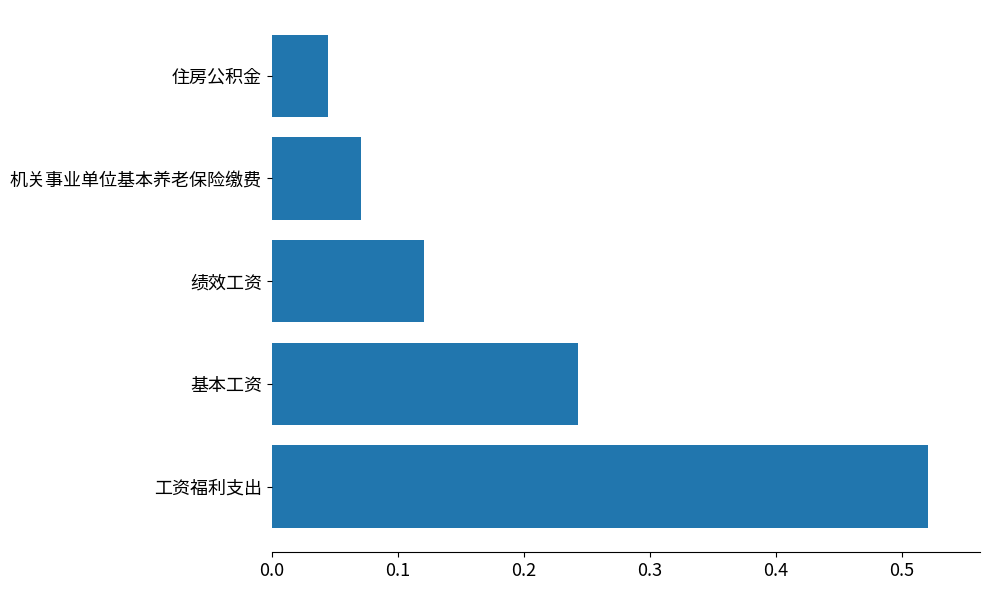

What is the sum of all values?

1.0